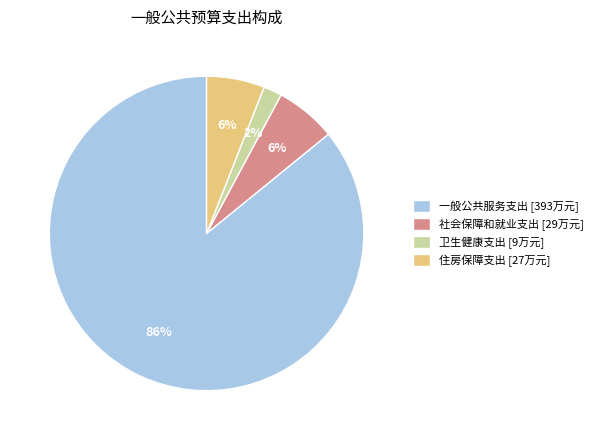

Combined, do 社会保障和就业支出 and 住房保障支出 account for over 50%?

No